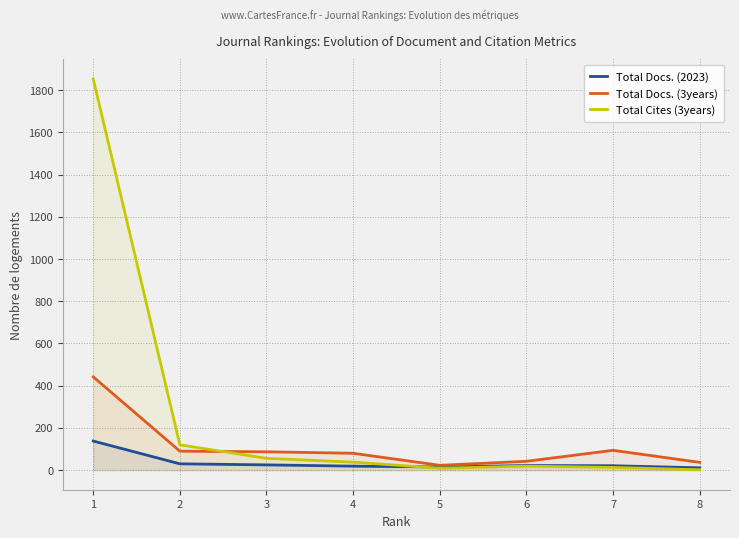

Reading right to left, extract all data points from this chart.

Total Docs. (2023): 11	21	22	15	19	25	30	138
Total Docs. (3years): 37	94	42	23	80	87	90	442
Total Cites (3years): 2	13	19	9	38	56	120	1853